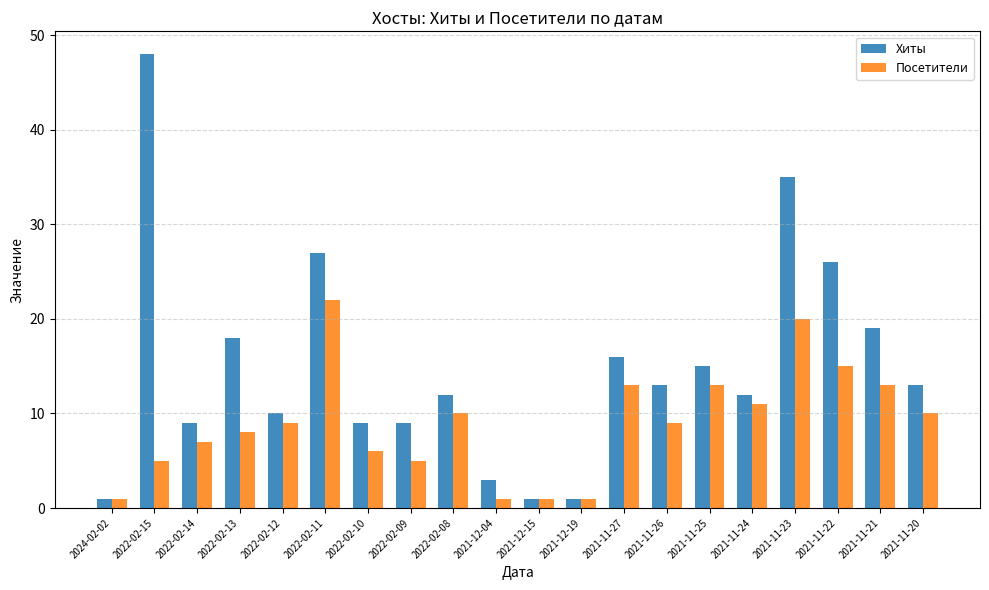

List the series in order of their overall mean, lowest first.

Посетители, Хиты